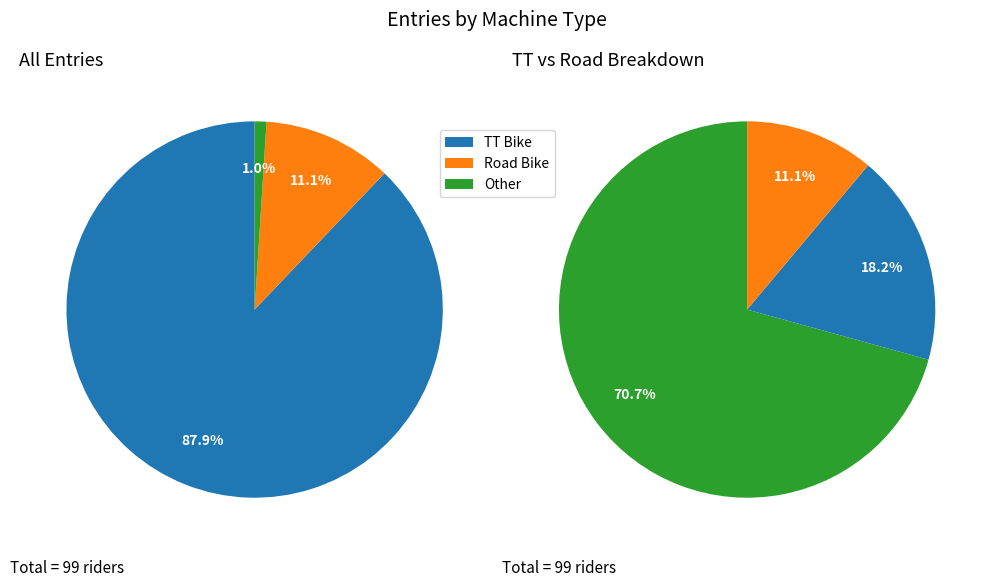

True or false: TT Bike accounts for 88% of the total.

True